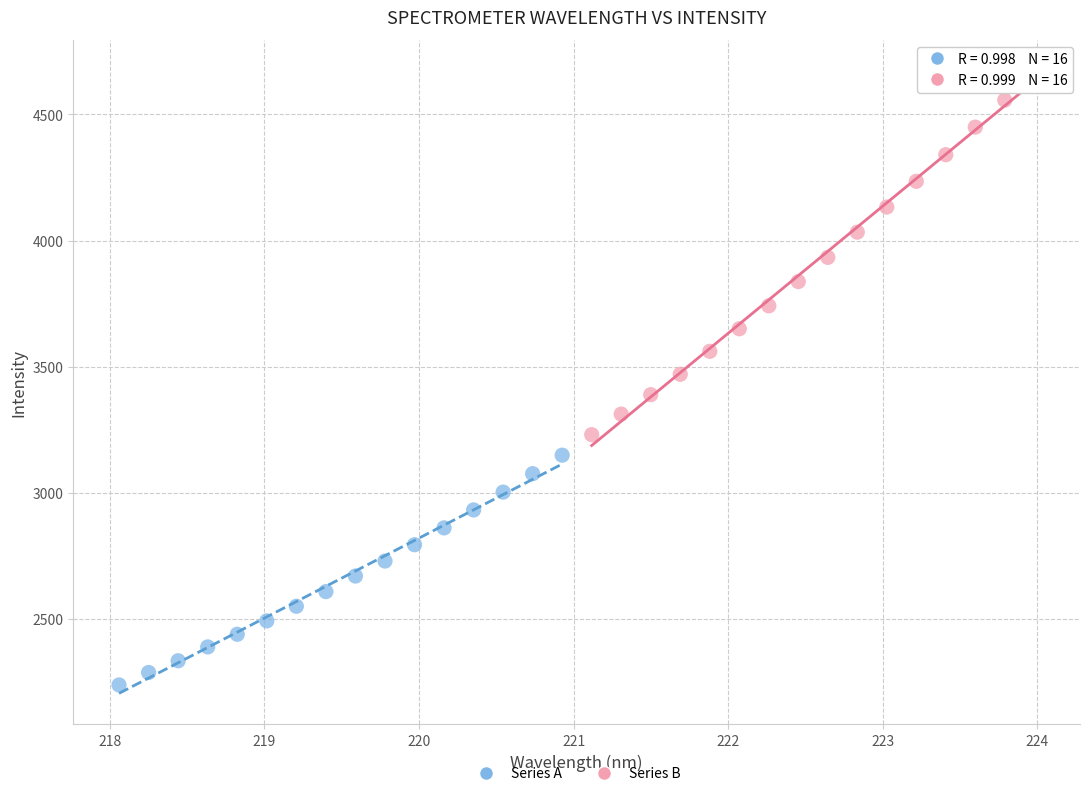

Which series contains the lowest Y value?

Series A